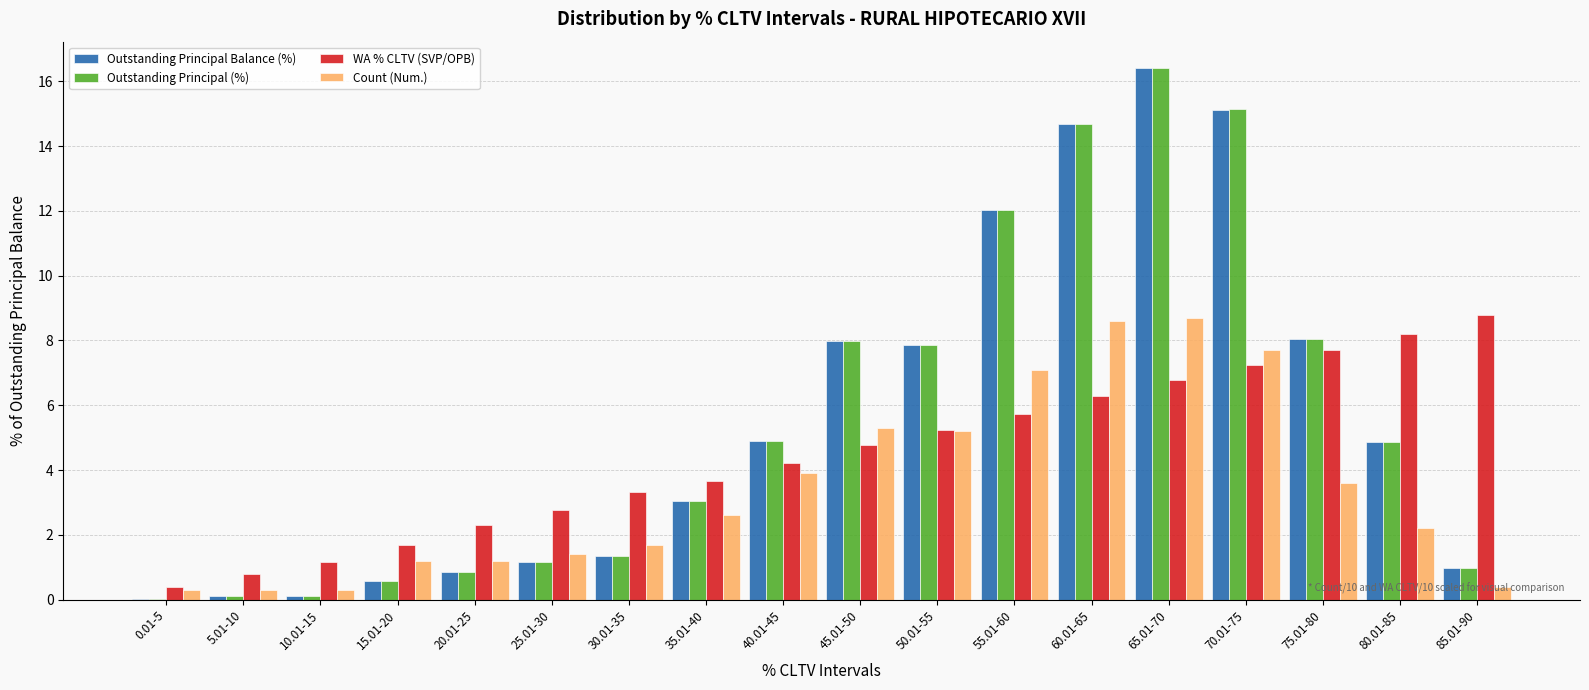

What is the sum of the Outstanding Principal (%) values at 0.01-5 and 80.01-85?

4.9